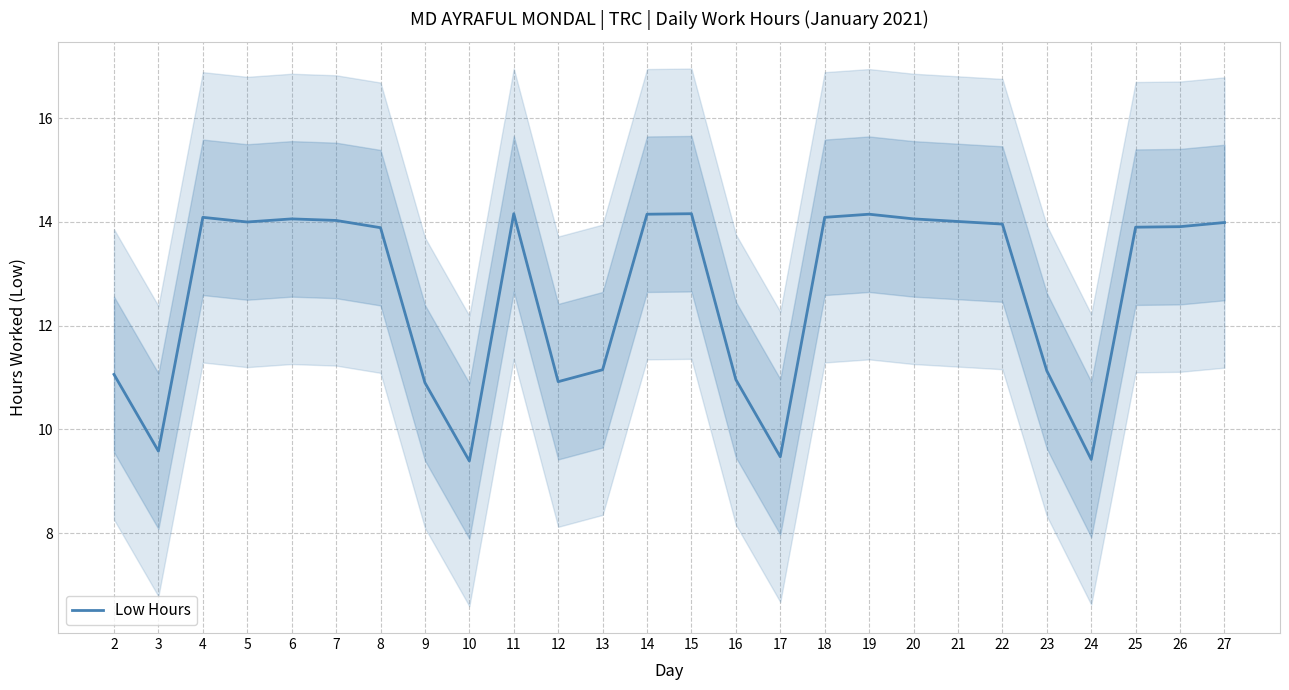

Reading left to right, transcribe all the data shown in this chart.

11.1	9.6	14.1	14.0	14.1	14.0	13.9	10.9	9.4	14.2	10.9	11.2	14.2	14.2	11.0	9.5	14.1	14.2	14.1	14.0	14.0	11.1	9.4	13.9	13.9	14.0